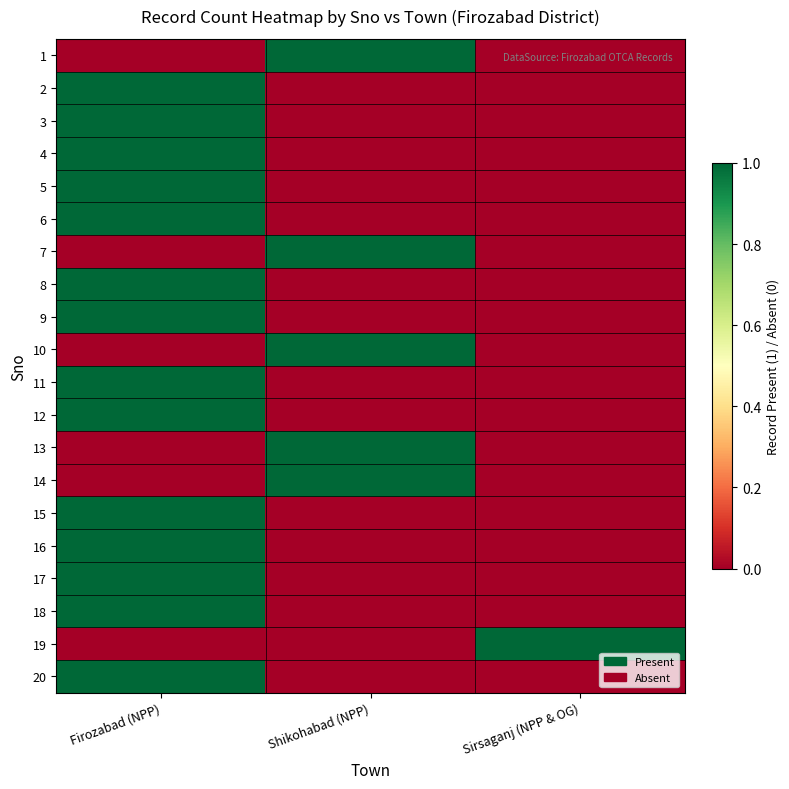

At Shikohabad (NPP), list the series in order from smallest to largest.

2, 3, 4, 5, 6, 8, 9, 11, 12, 15, 16, 17, 18, 19, 20, 1, 7, 10, 13, 14